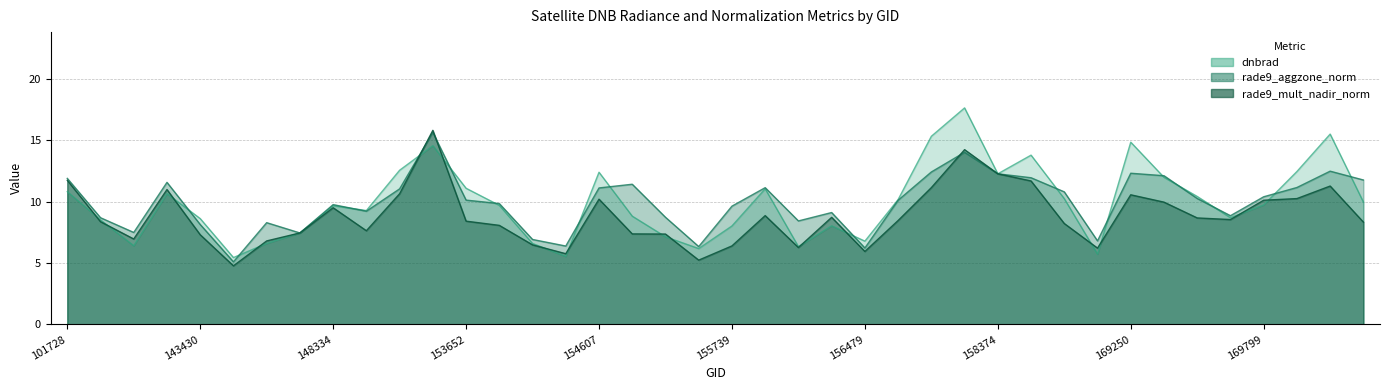

List the series in order of their peak value, highest first.

dnbrad, rade9_mult_nadir_norm, rade9_aggzone_norm